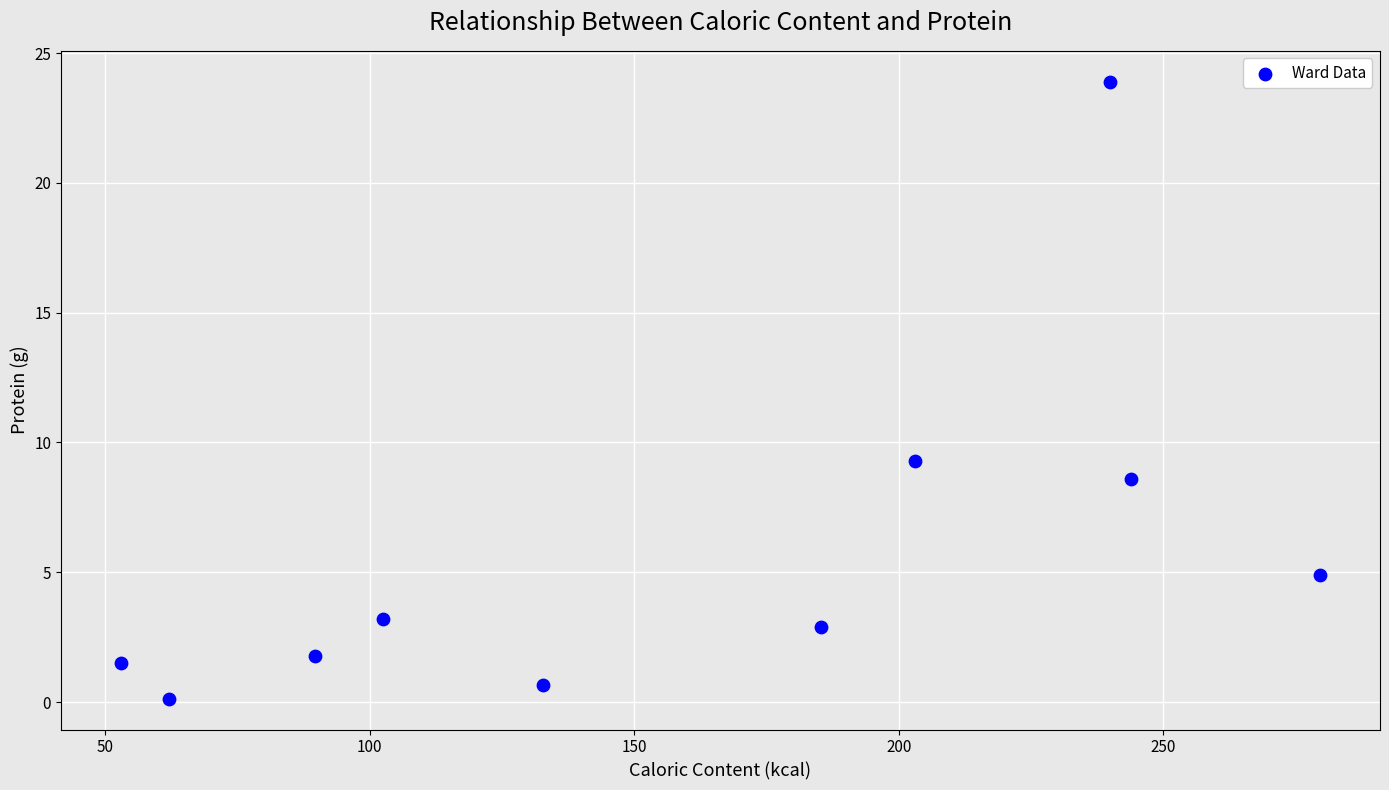

What Y value in the scatter plot is closest to 12?

9.3